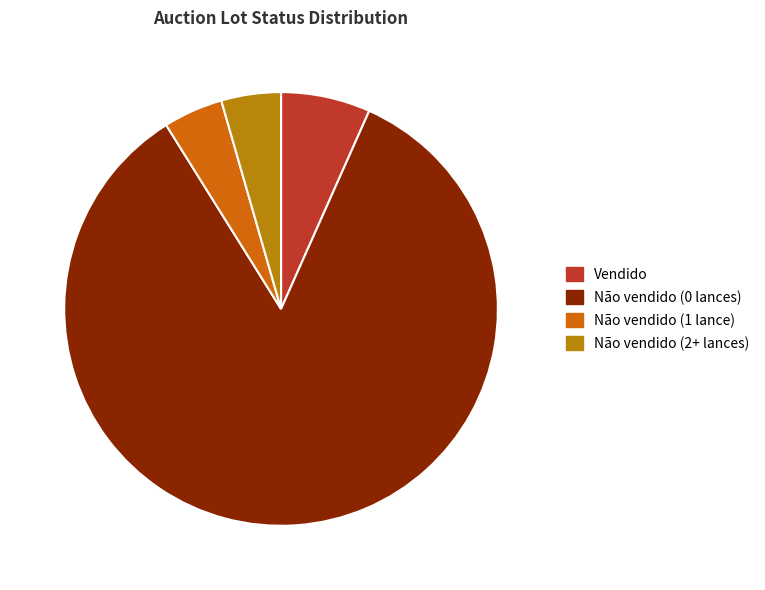

Does Não vendido (0 lances) account for over 50% of the chart?

Yes